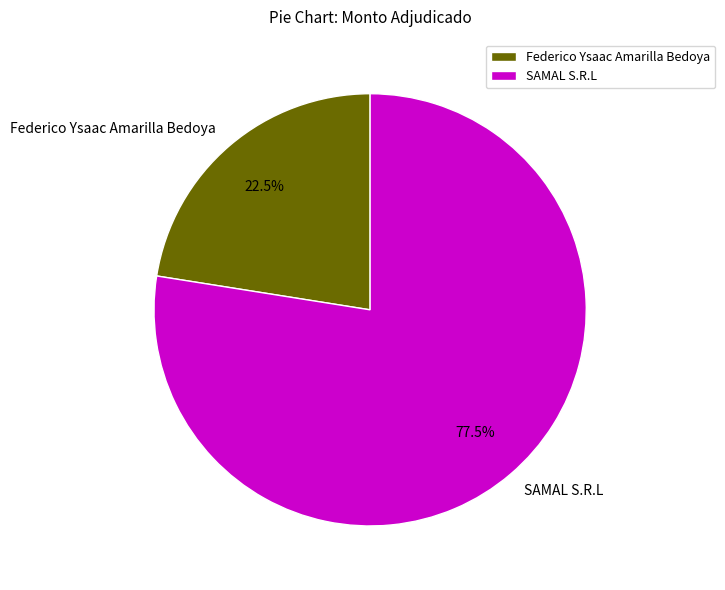

How many slices are in this pie chart?

2